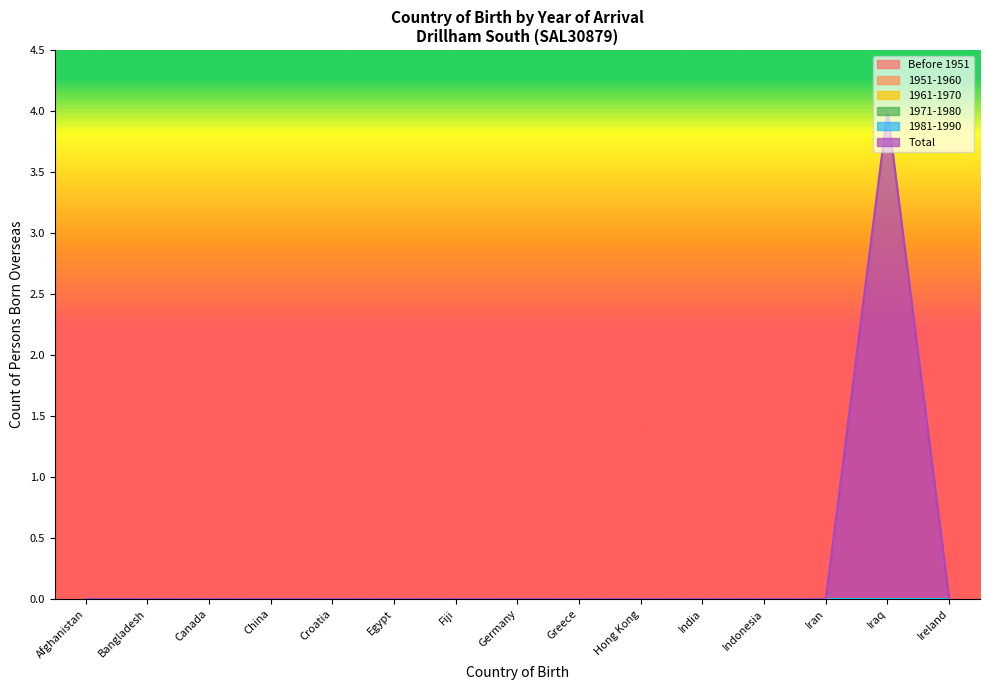

Is the value of Before 1951 at Iran greater than the value of Total at Indonesia?

No